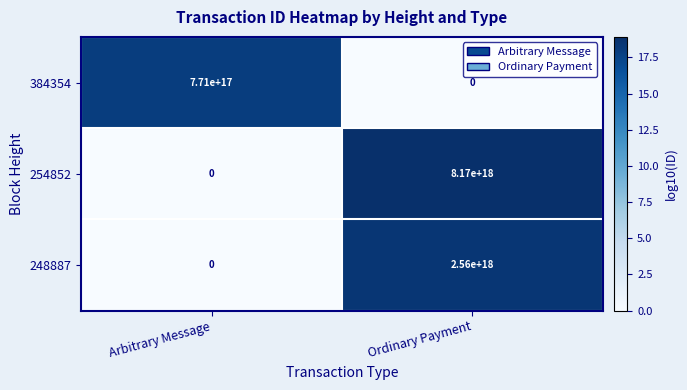

The 248887 series shows 2560000000000000000 at Ordinary Payment. True or false?

True